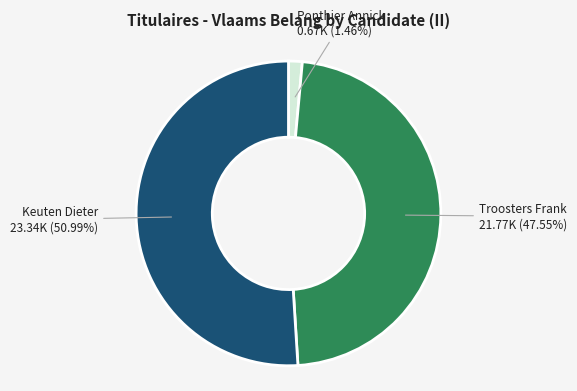

How many slices are in this pie chart?

3